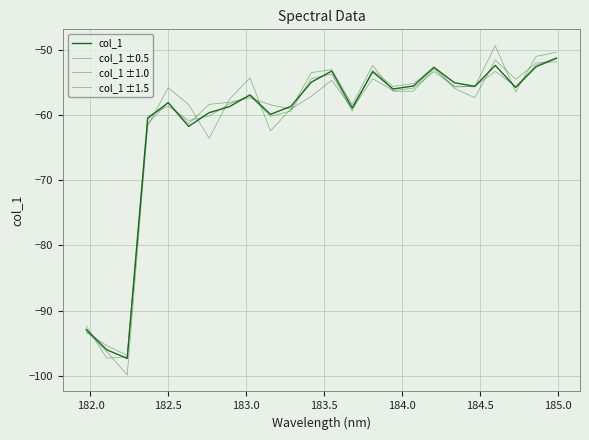

How many values in the col_1 series are below -56?

13